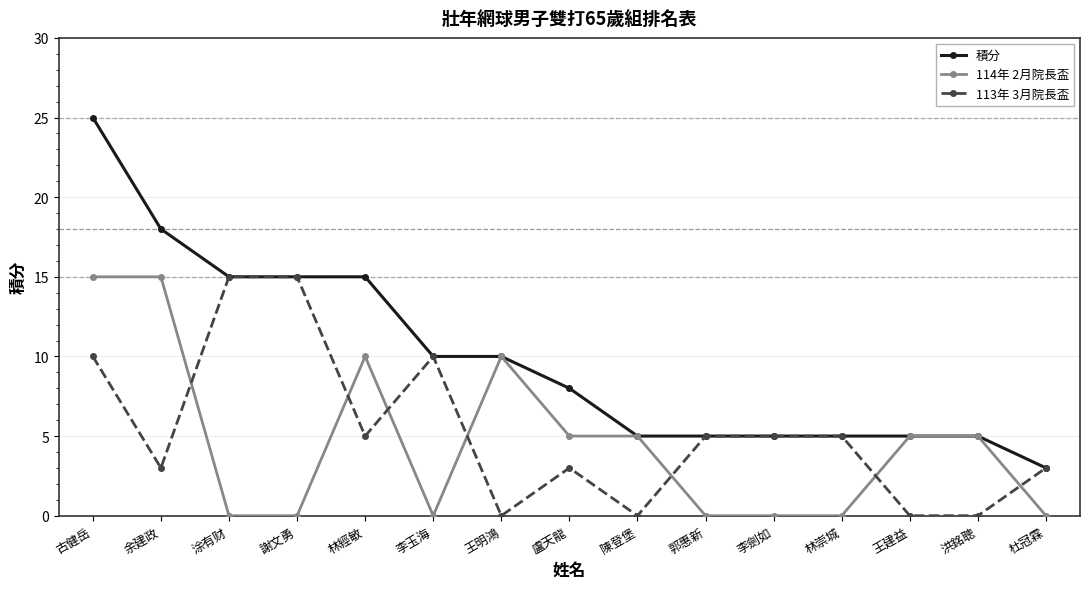

At 余建政, list the series in order from smallest to largest.

113年 3月院長盃, 114年 2月院長盃, 積分